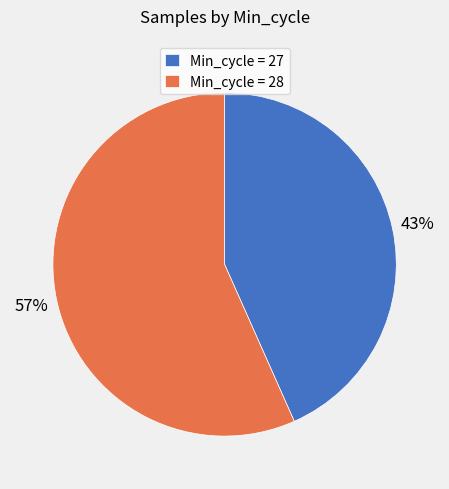

What is the ratio of the value at Min_cycle = 28 to the value at Min_cycle = 27?

1.3